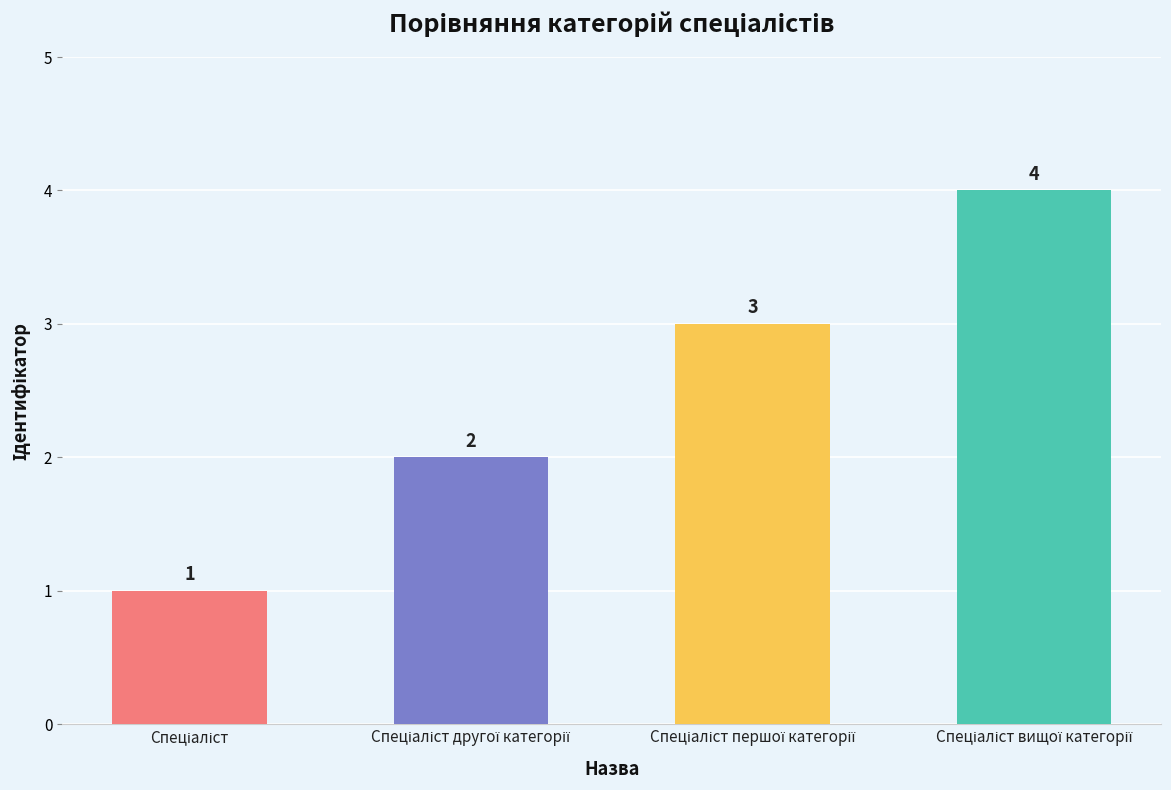

How many series are shown in this chart?

1